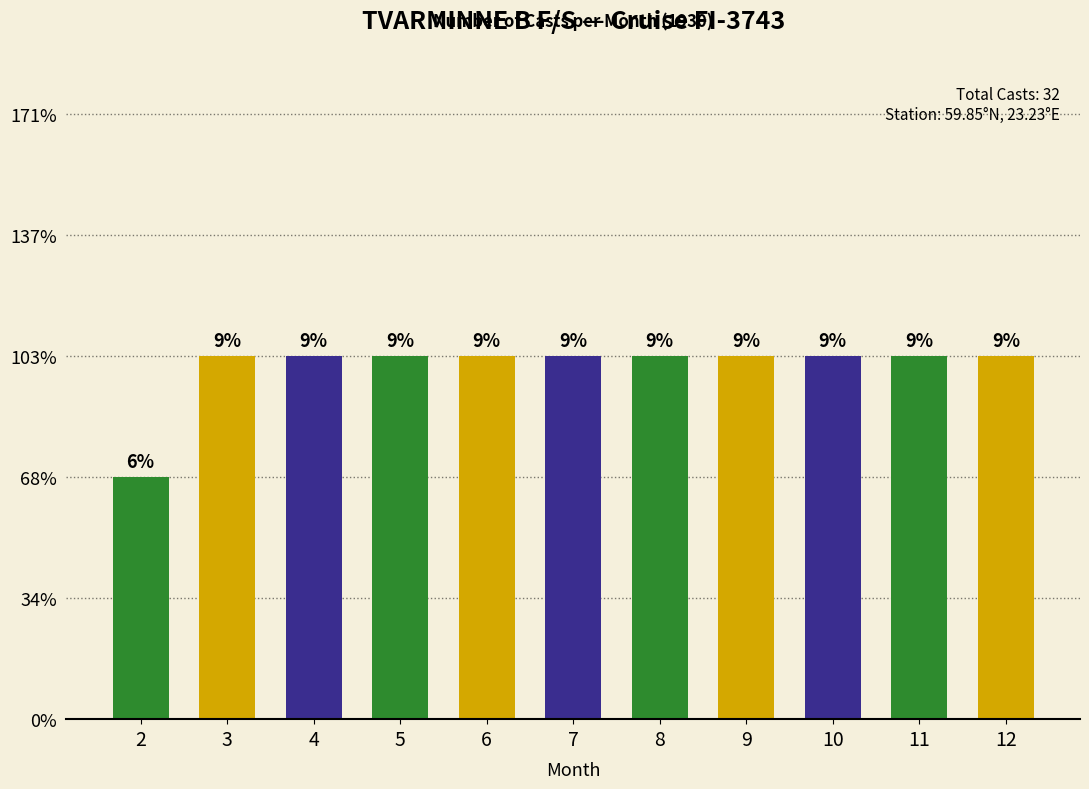

What is the smallest value displayed?

2